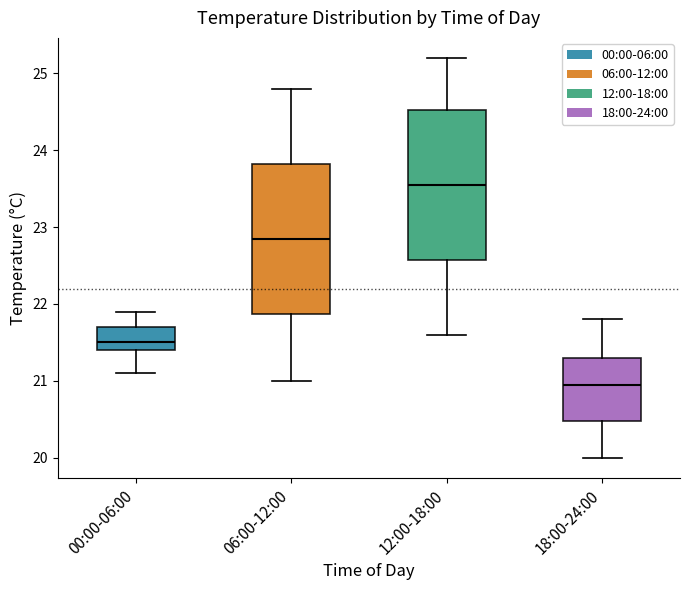

Which box's median line is the highest?

12:00-18:00